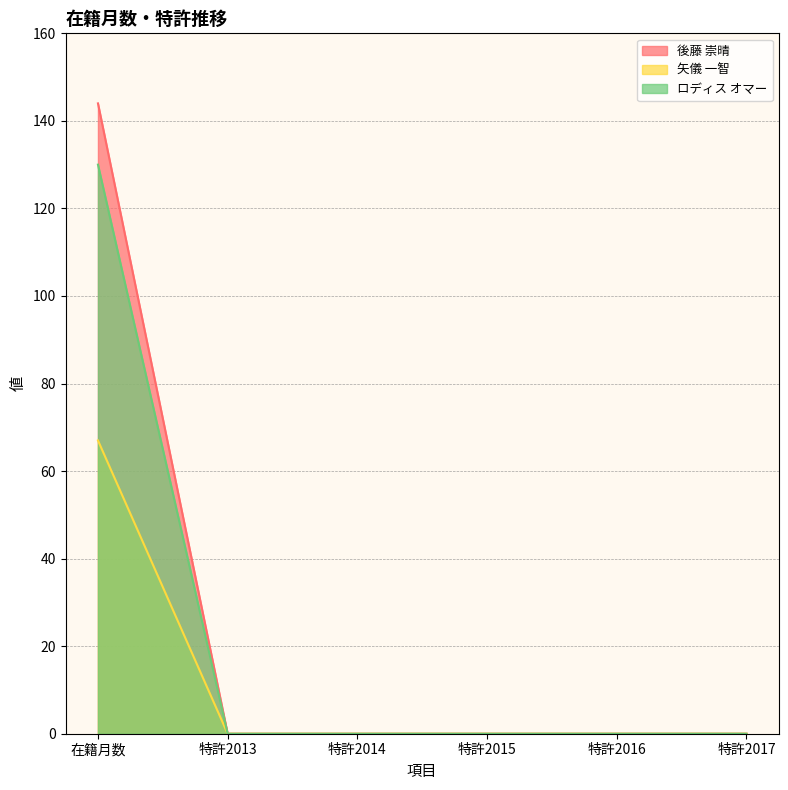

Which category has the highest value in the ロディス オマー series?

在籍月数